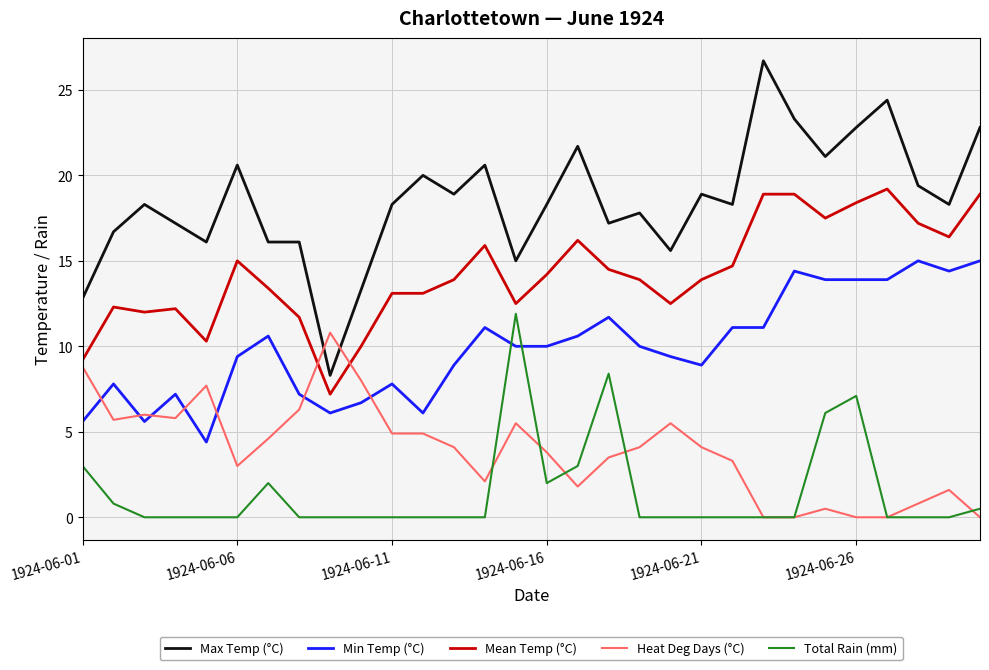

Which series has the largest total across all categories?

Max Temp (°C)